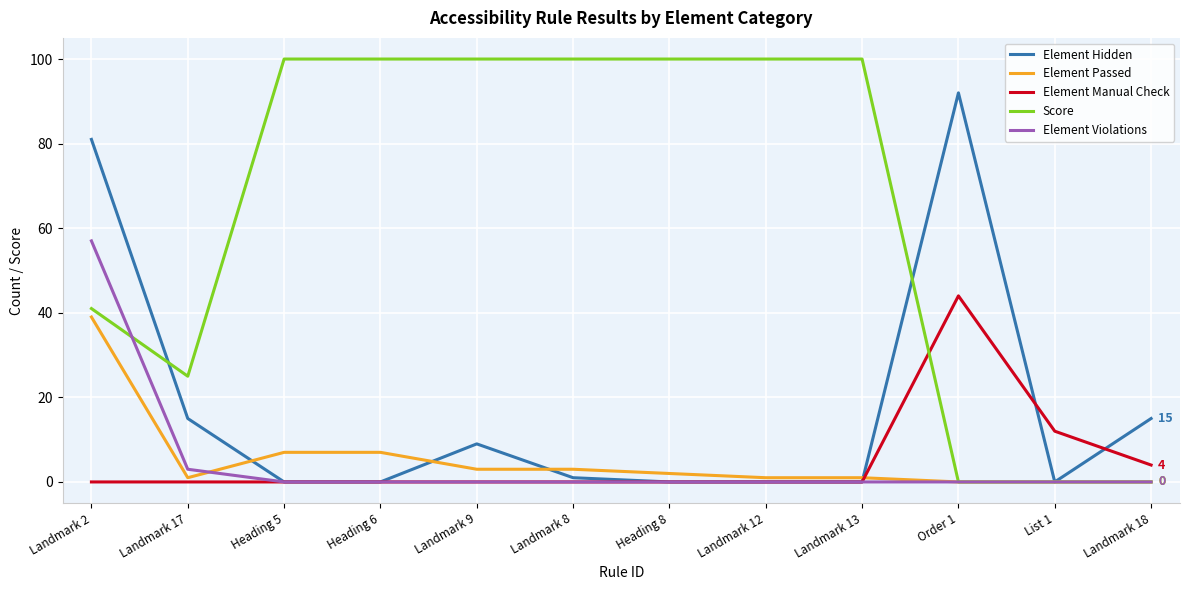

Which series has the largest range (max minus min)?

Score